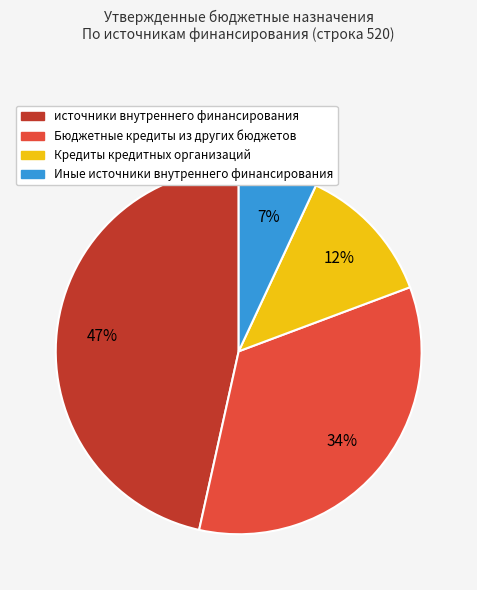

To the nearest percent, what portion does Бюджетные кредиты из других бюджетов represent?

34%